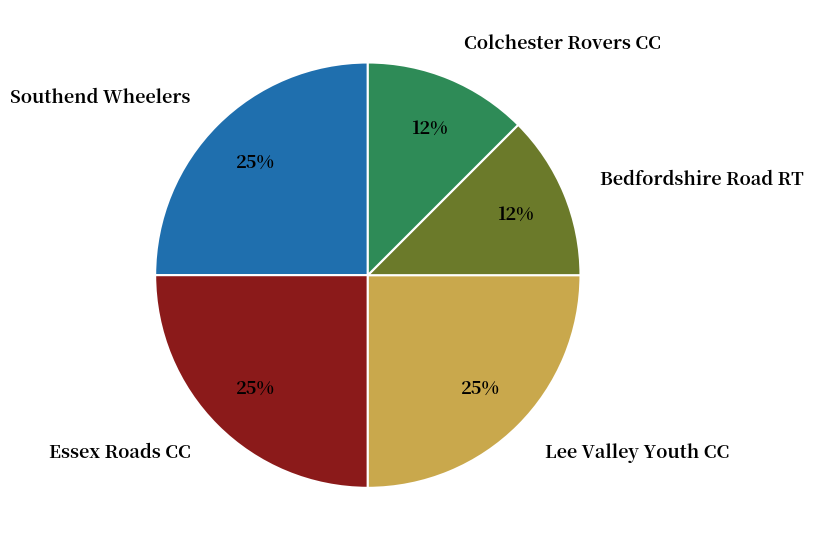

Which has a higher value, Essex Roads CC or Colchester Rovers CC?

Essex Roads CC